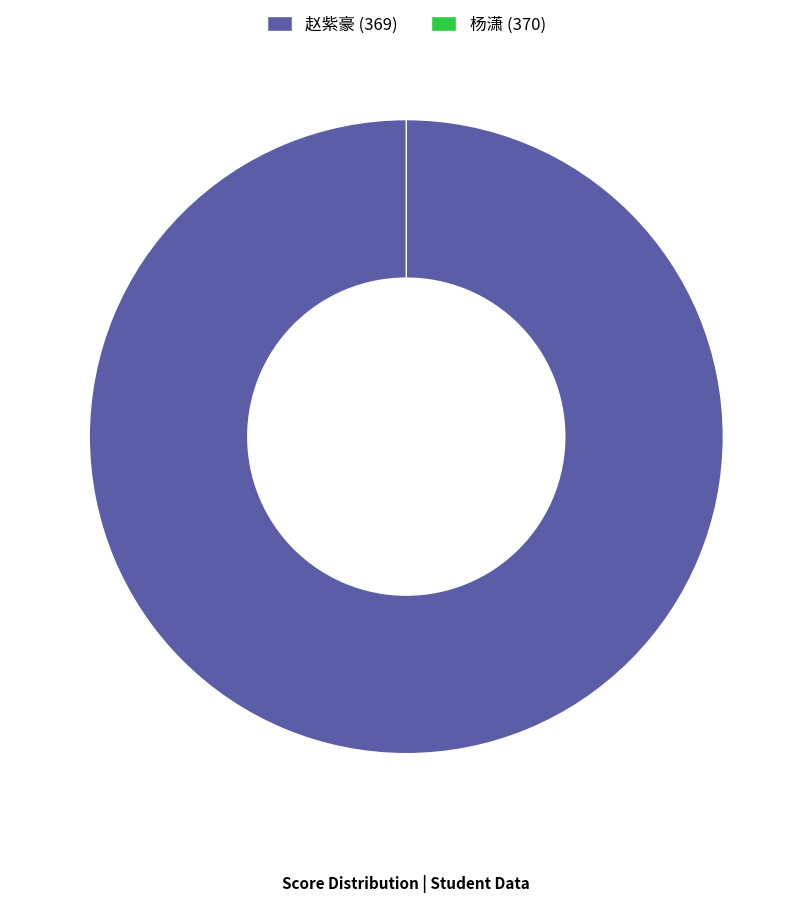

To the nearest percent, what is the difference between the largest and smallest slice percentages?

100%